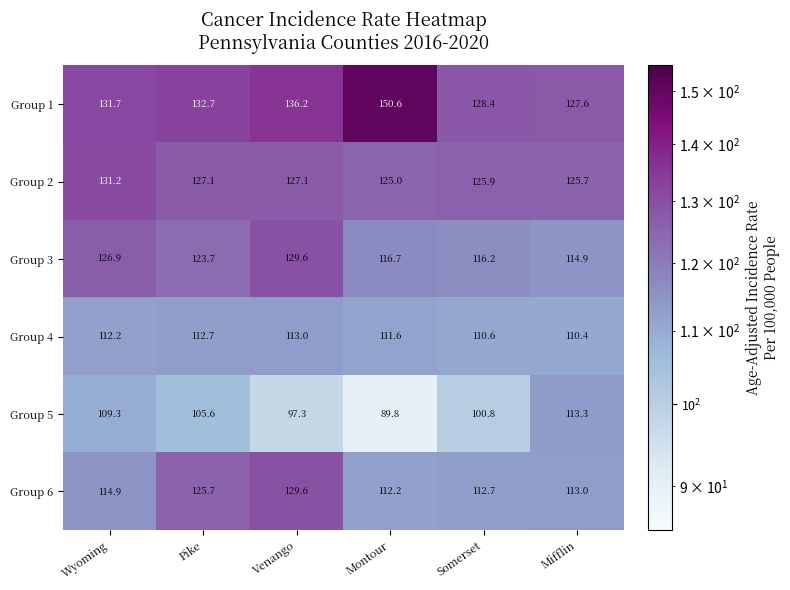

Which series has the largest total across all categories?

Group 1